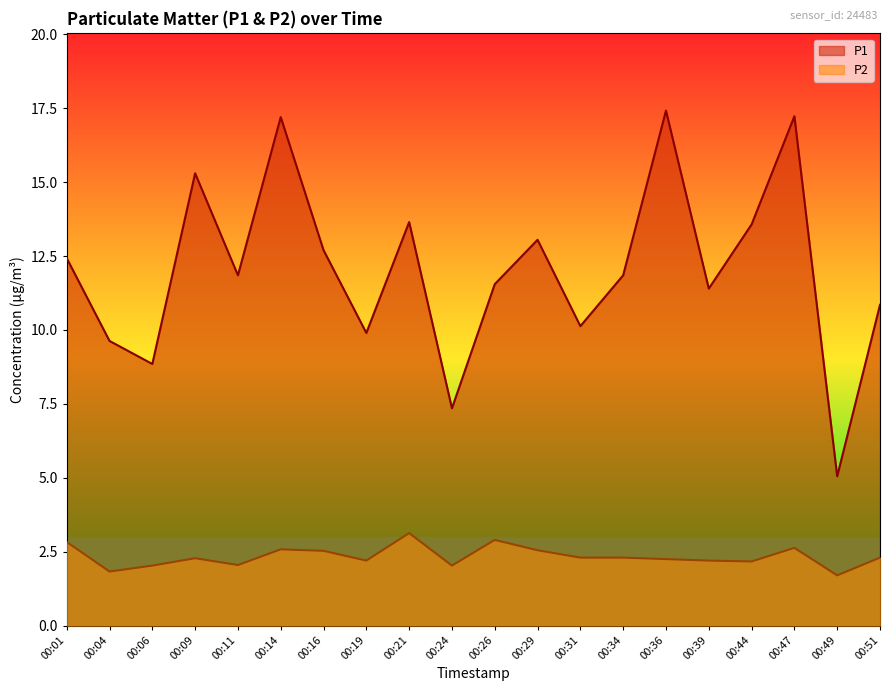

What is the approximate value of P2 at 00:39?

2.2